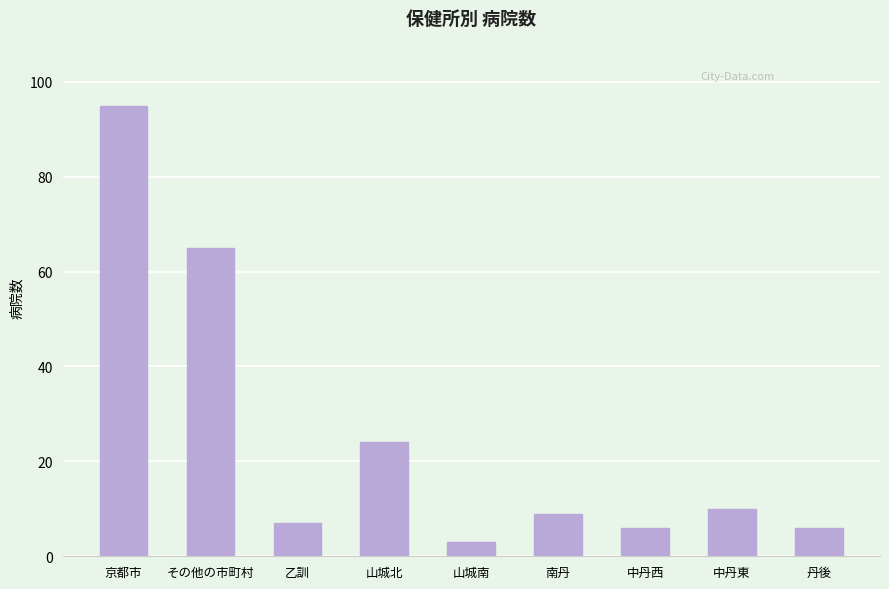

What is the minimum value shown in the chart?

3